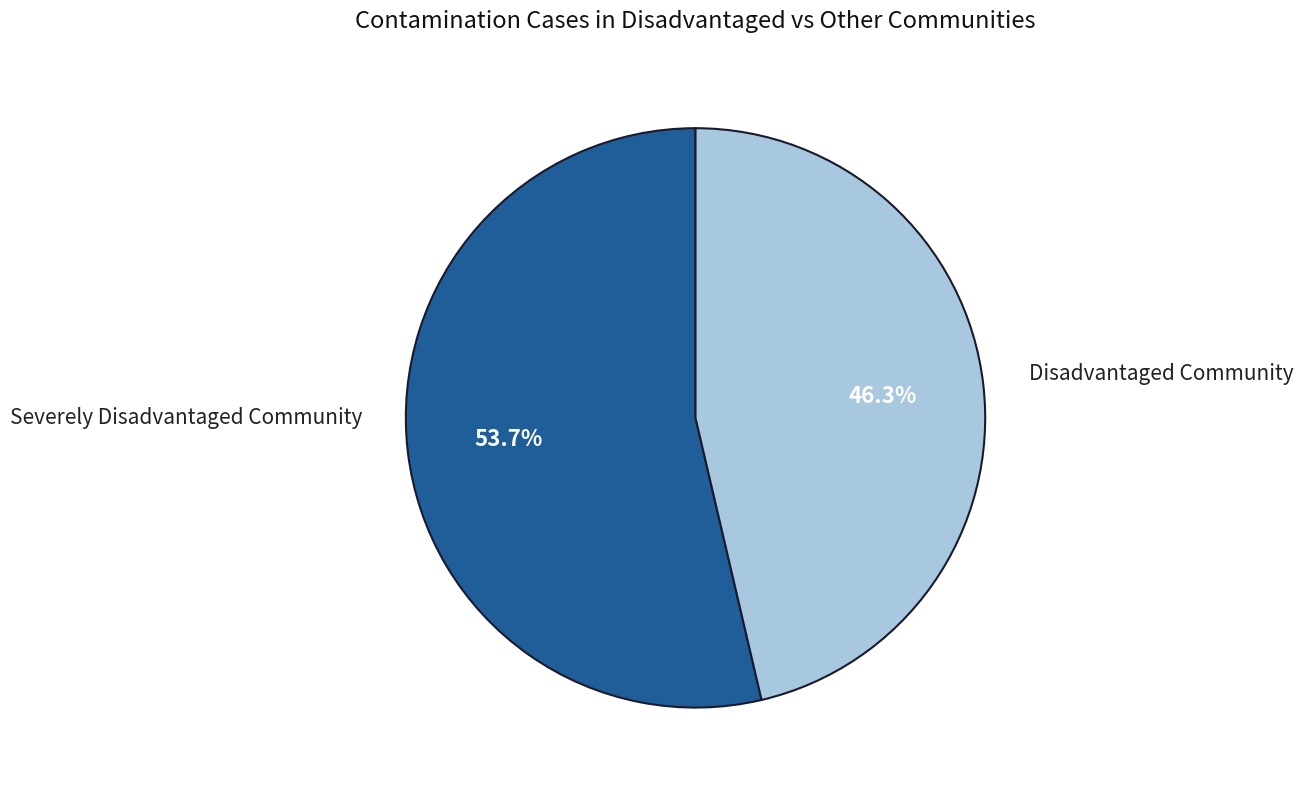

Does any single category account for the majority?

Yes